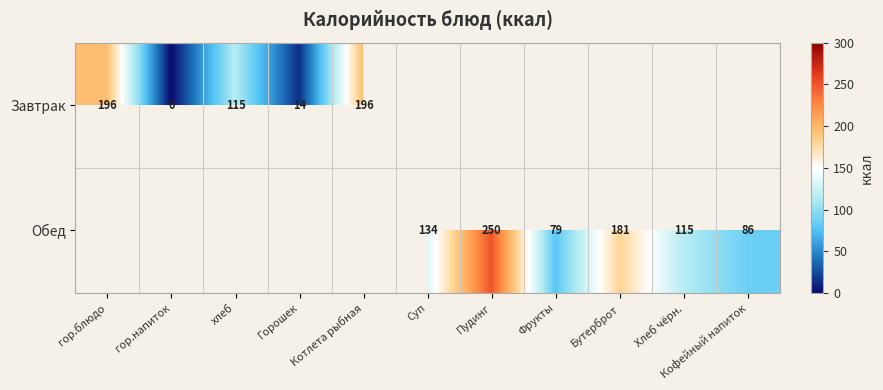

The value of Обед at Хлеб чёрн. is 160. True or false?

False